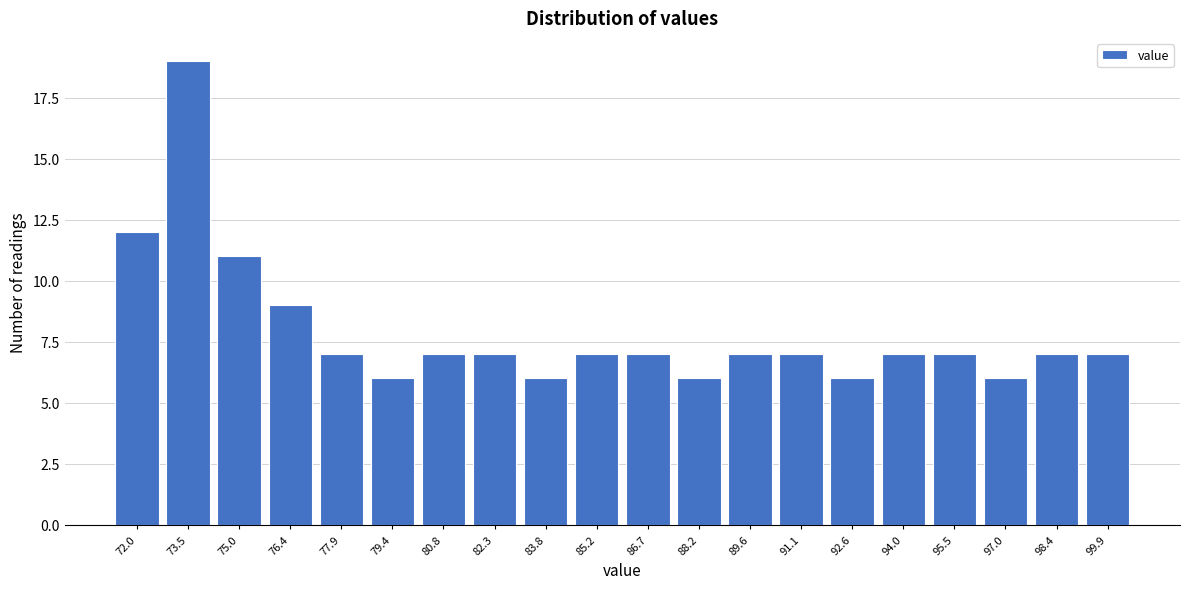

Reading left to right, list all the values displayed in this chart.

12	19	11	9	7	6	7	7	6	7	7	6	7	7	6	7	7	6	7	7